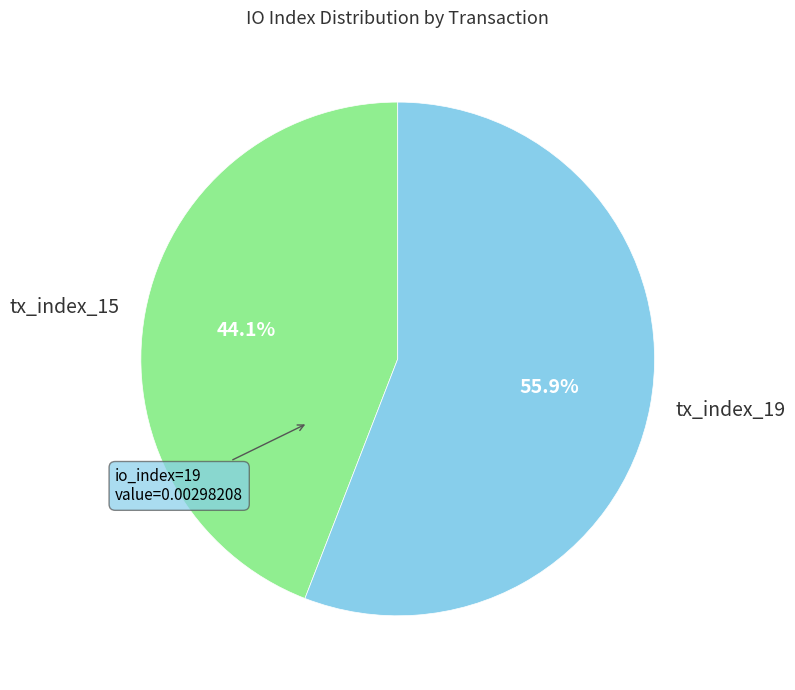

Which category has the smallest portion of the pie?

tx_index_15